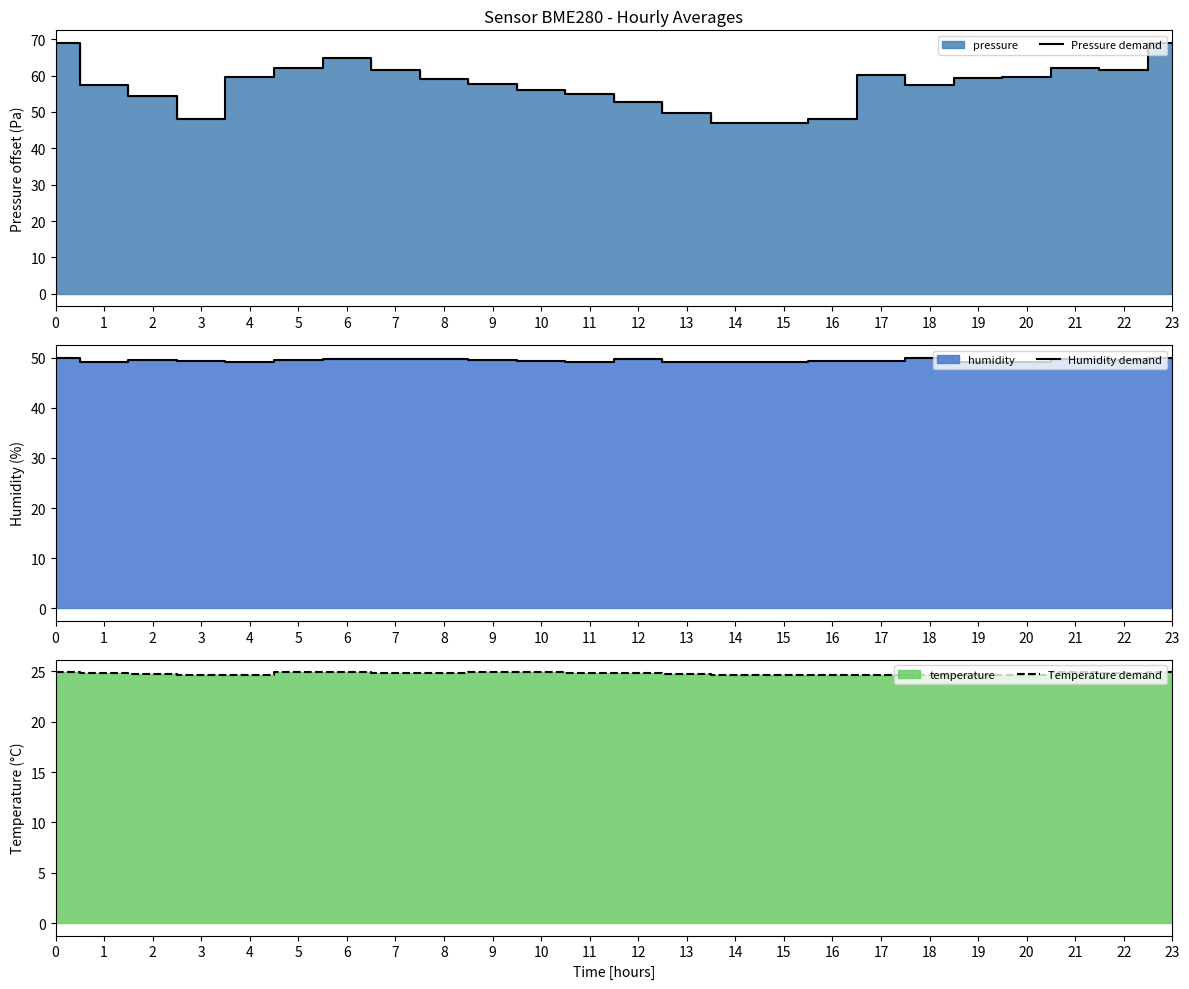

What is the maximum value for Humidity demand?

50.0